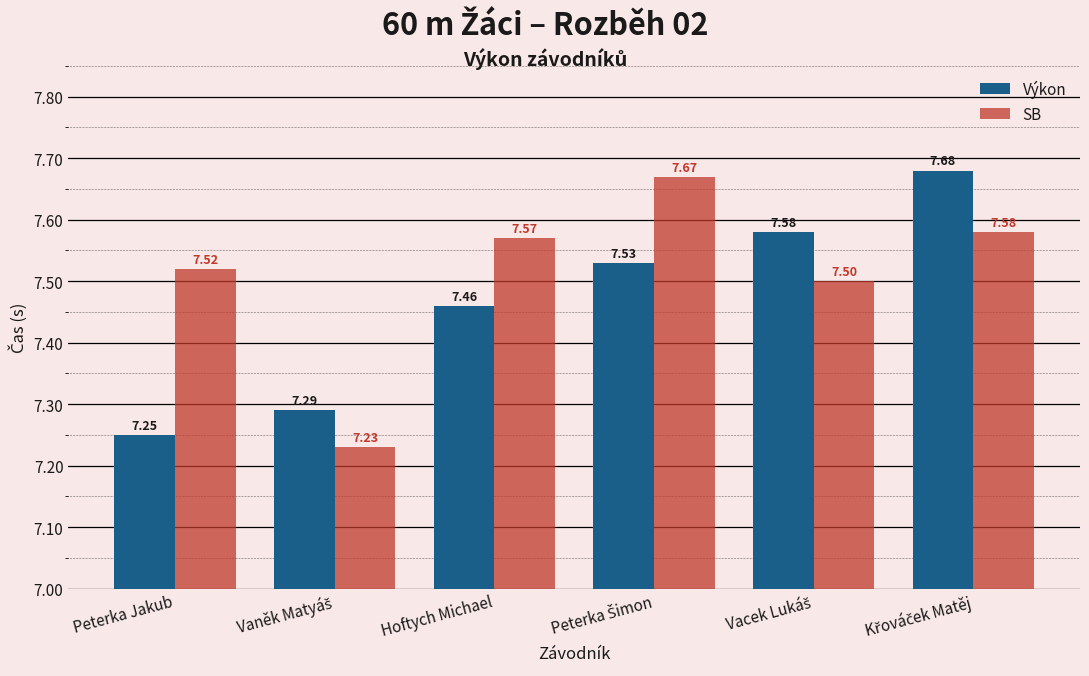

What is the sum of all Výkon values?

44.8